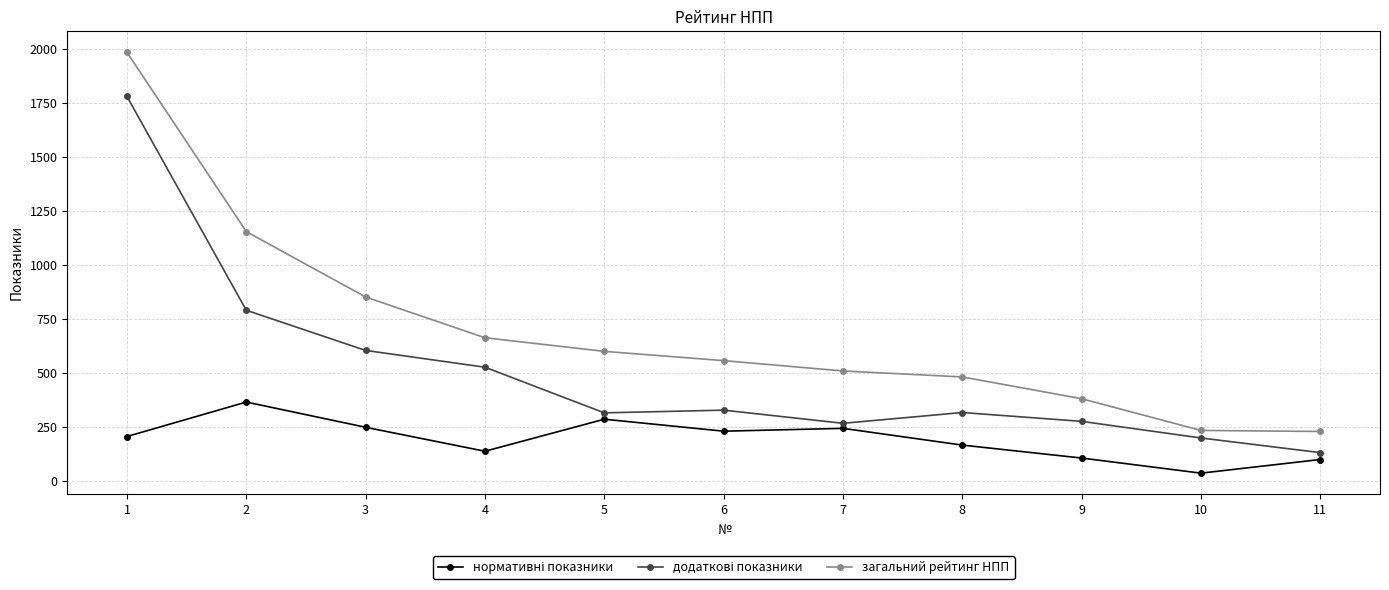

How many lines are shown in the chart?

3